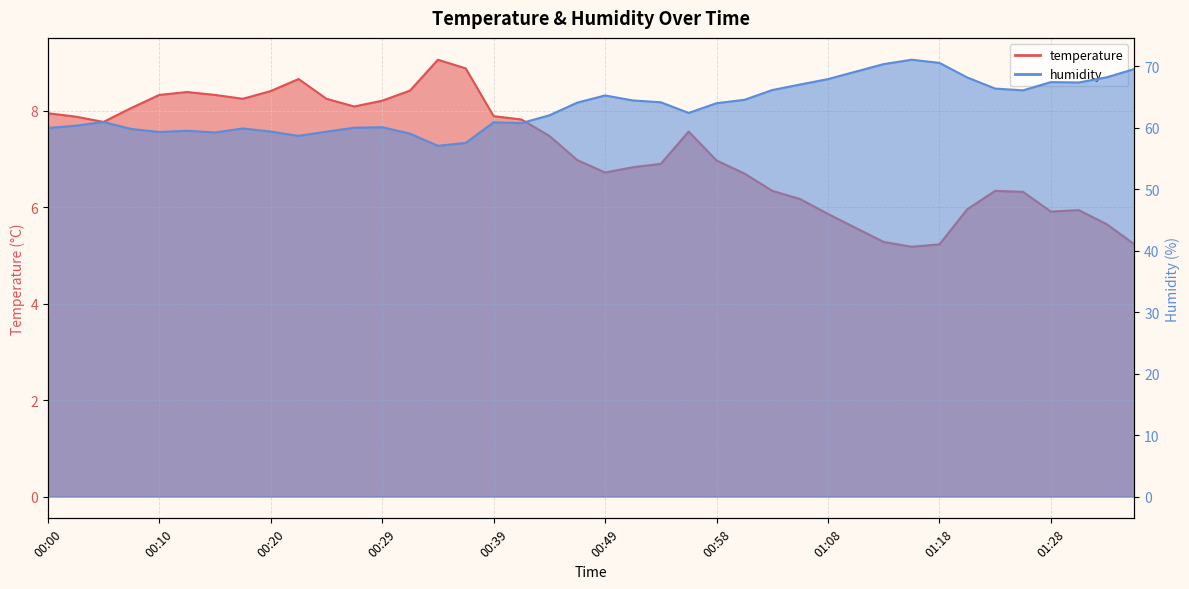

Which series changed the most between 00:24 and 01:11?

humidity